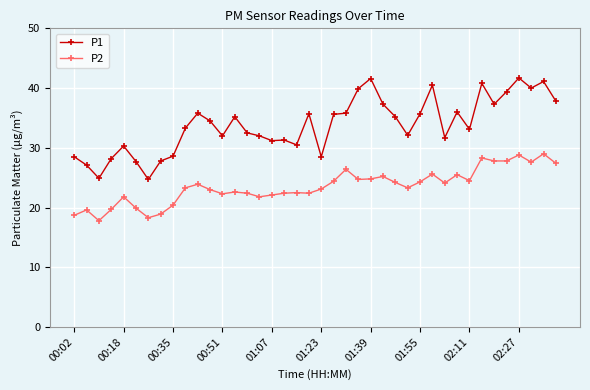

What is the smallest value displayed?

17.8